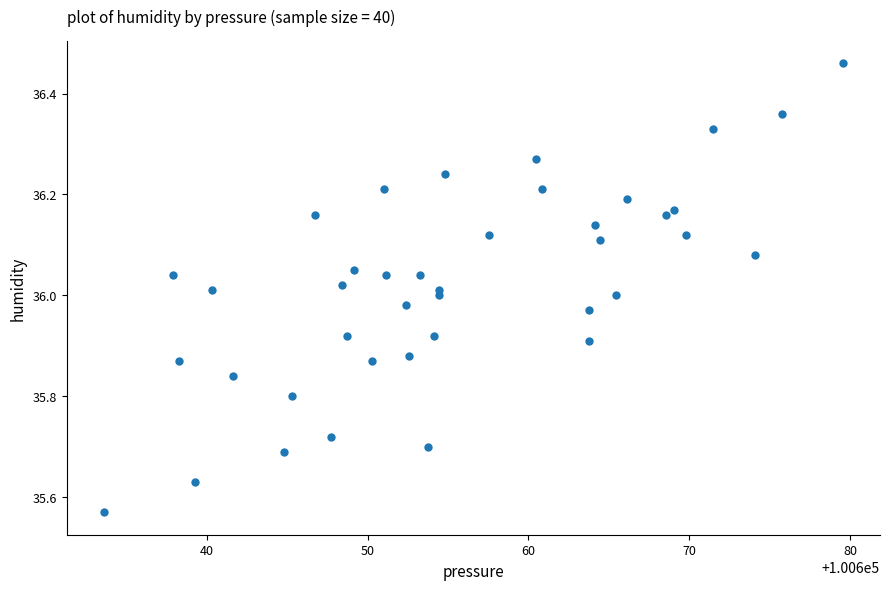

What is the range of X values (max minus min)?

46.0